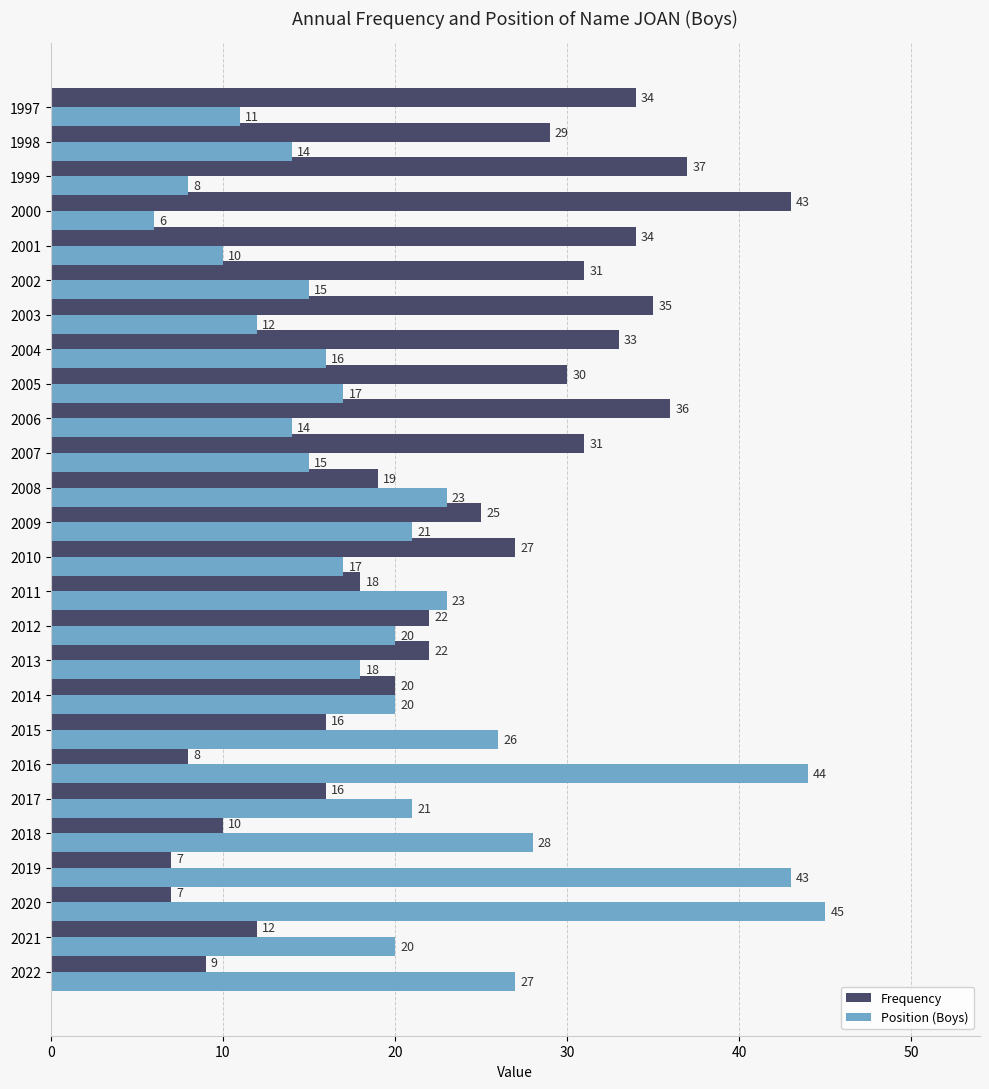

List the series in order of their overall mean, highest first.

Frequency, Position (Boys)